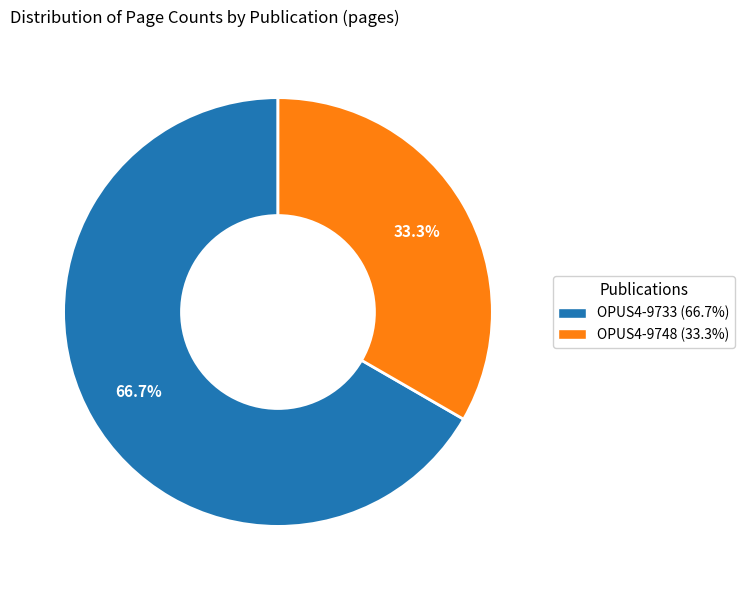

To the nearest percent, what portion does OPUS4-9733 represent?

67%